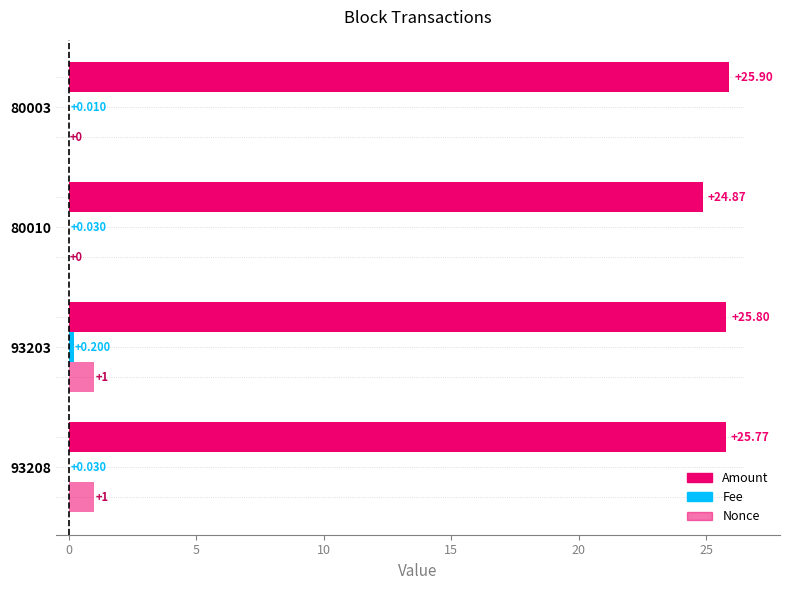

List the series in order of their peak value, lowest first.

Fee, Nonce, Amount